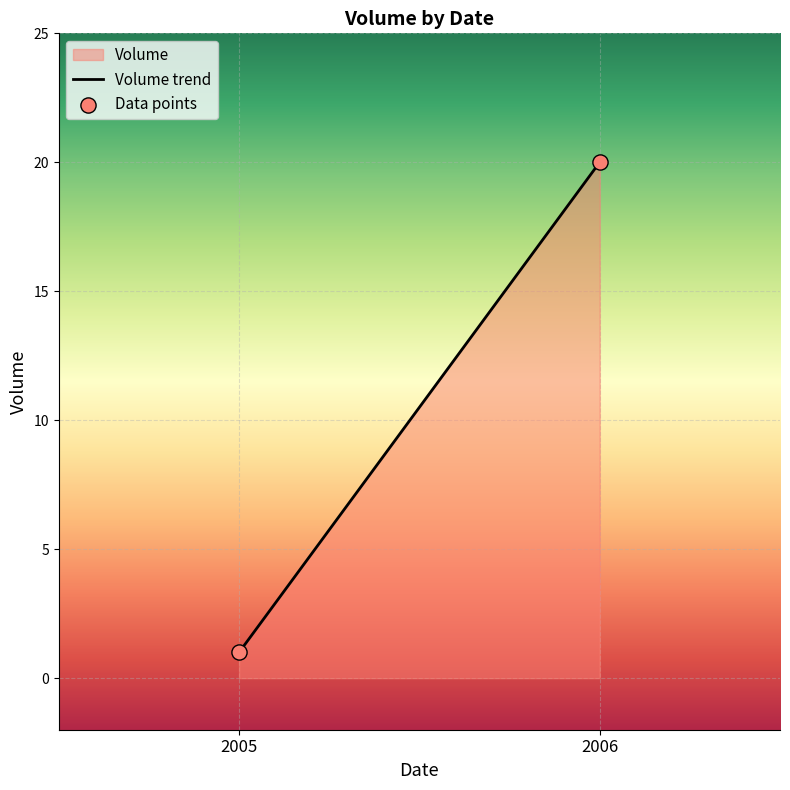

What is the range of Y values (max minus min)?

19